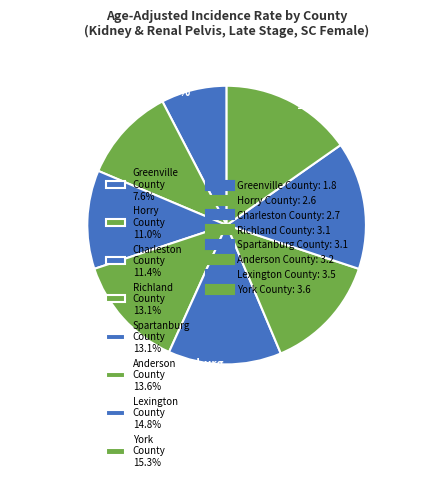

Is Anderson County 13.6% the majority of the pie?

No